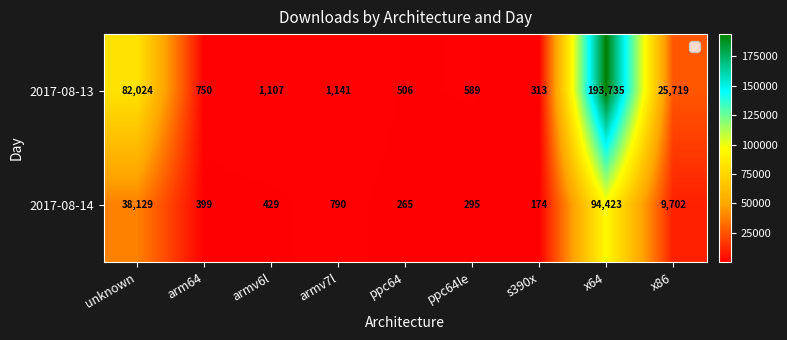

What is the difference between the maximum and minimum values in the 2017-08-14 series?

94249